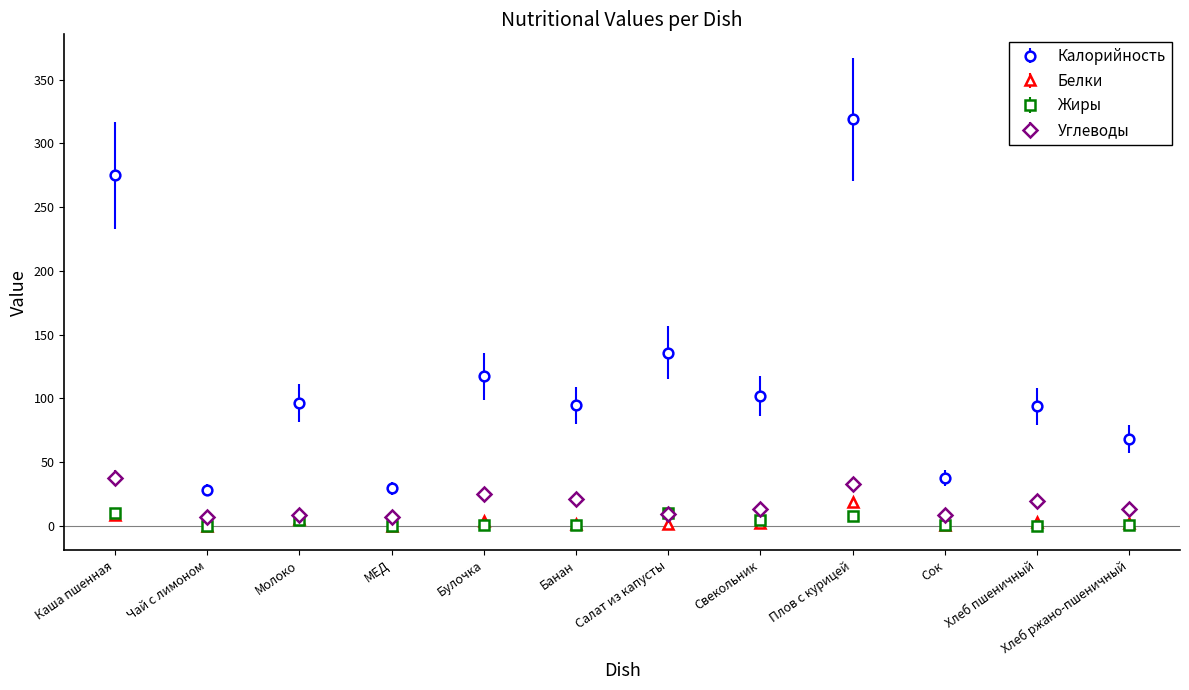

What is the maximum value shown in the chart?

318.8